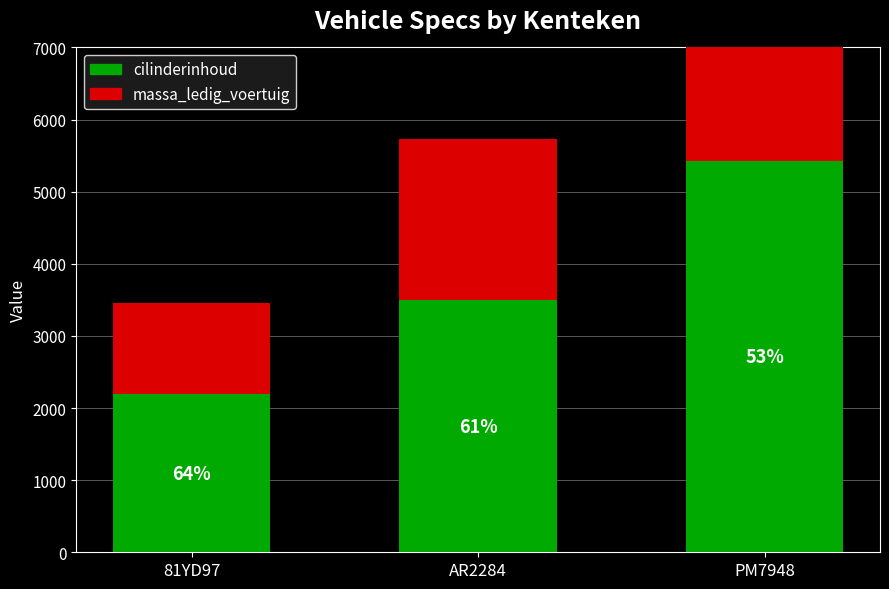

Rank the series at 81YD97 from highest to lowest value.

cilinderinhoud, massa_ledig_voertuig